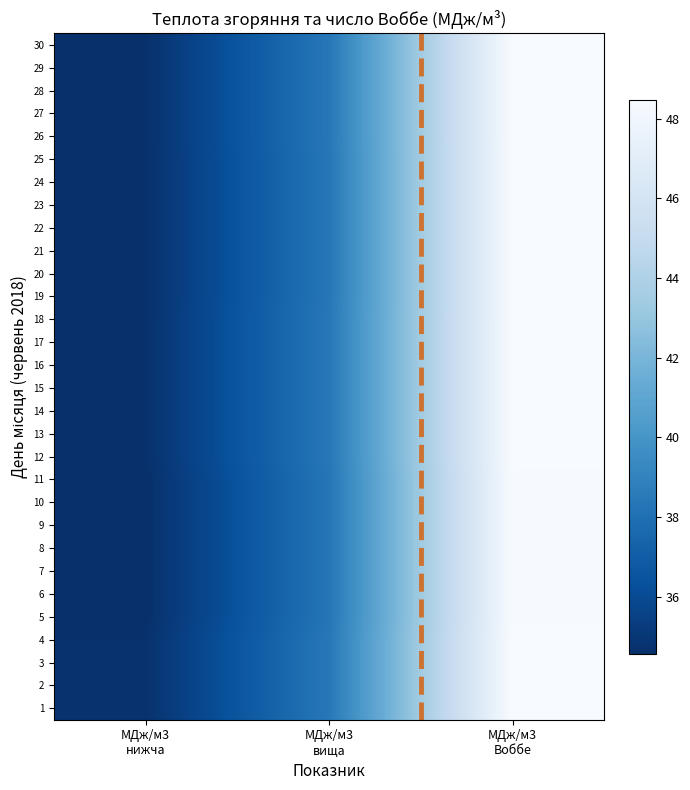

Which series has the largest range (max minus min)?

19